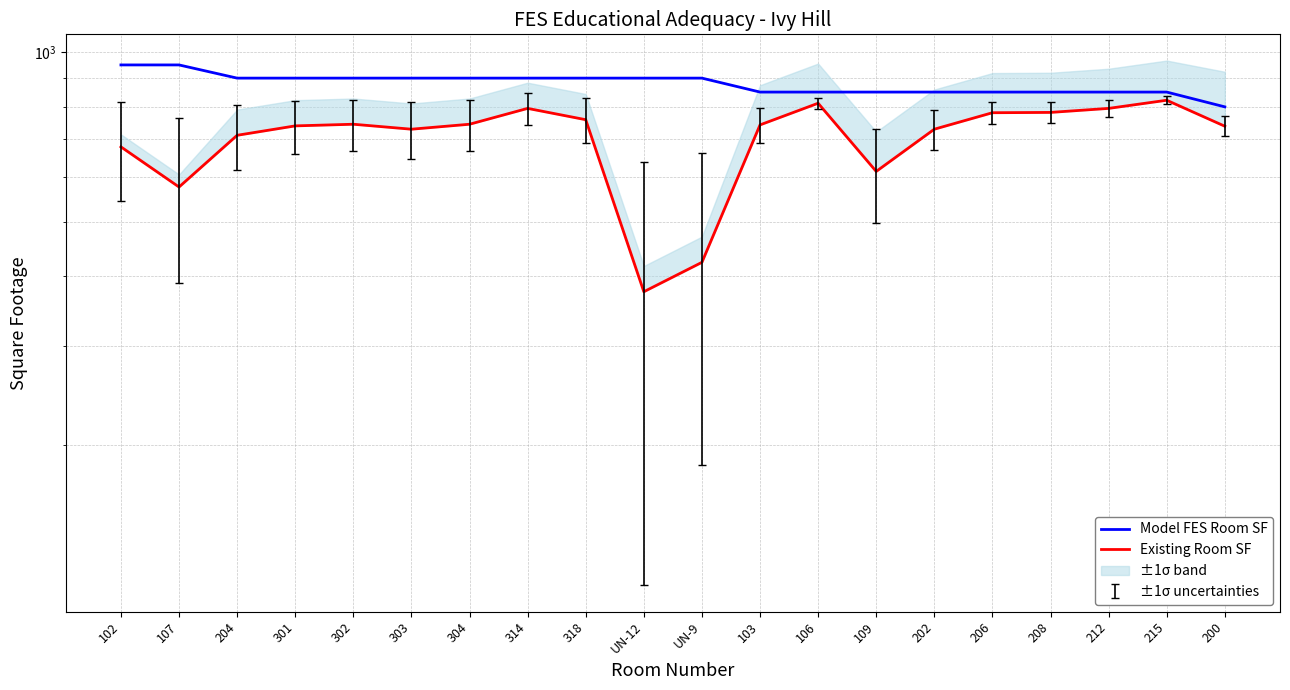

How many interior local peaks does the Existing Room SF series have?

4